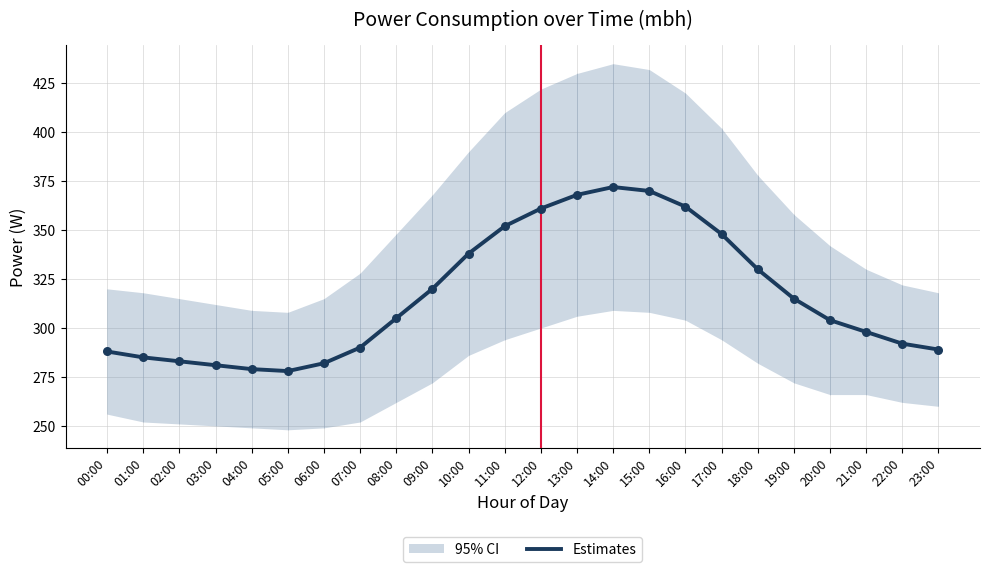

What is the change in value from 05:00 to 07:00?

+12